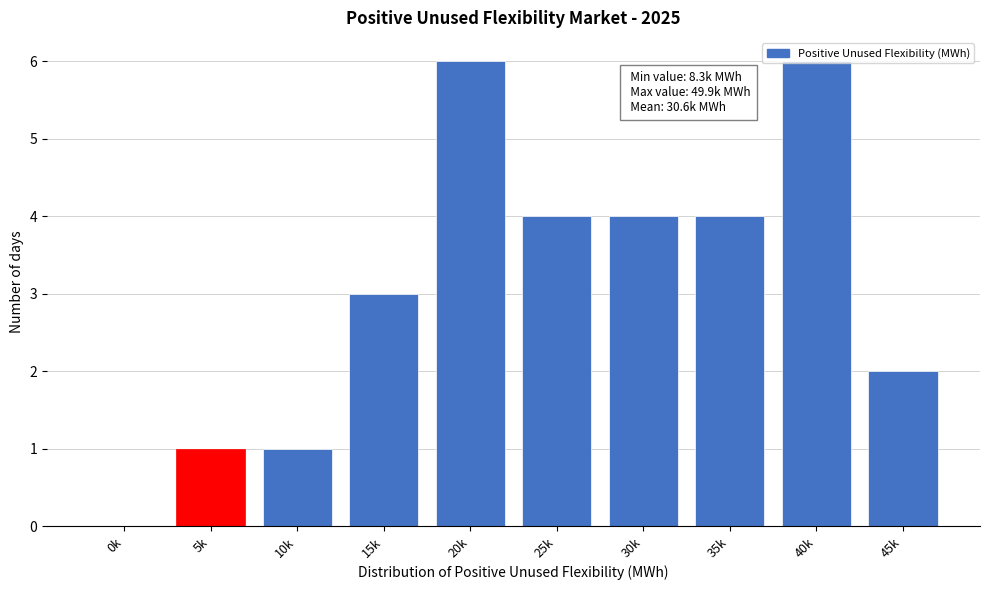

What is the greatest value displayed?

6